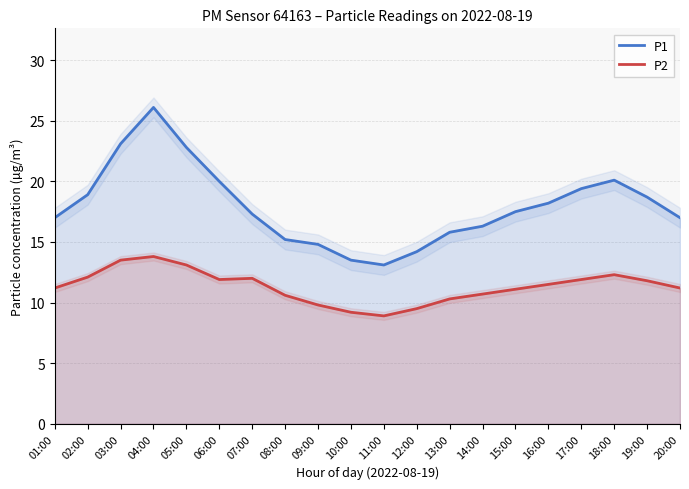

The P1 series shows 15.8 at 13:00. True or false?

True